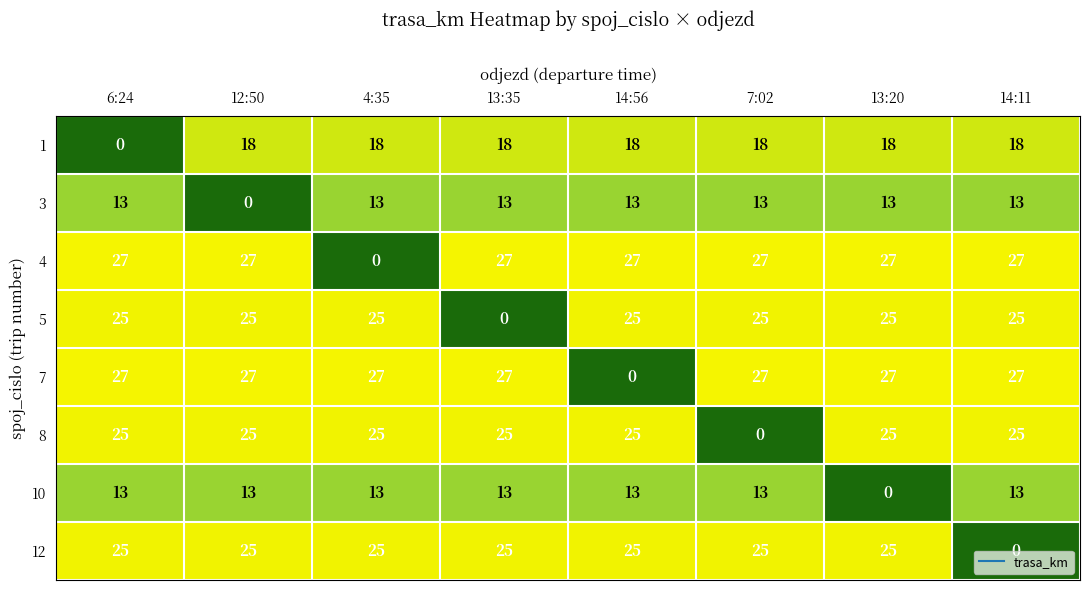

True or false: 8 has a value of 8 at 6:24.

False